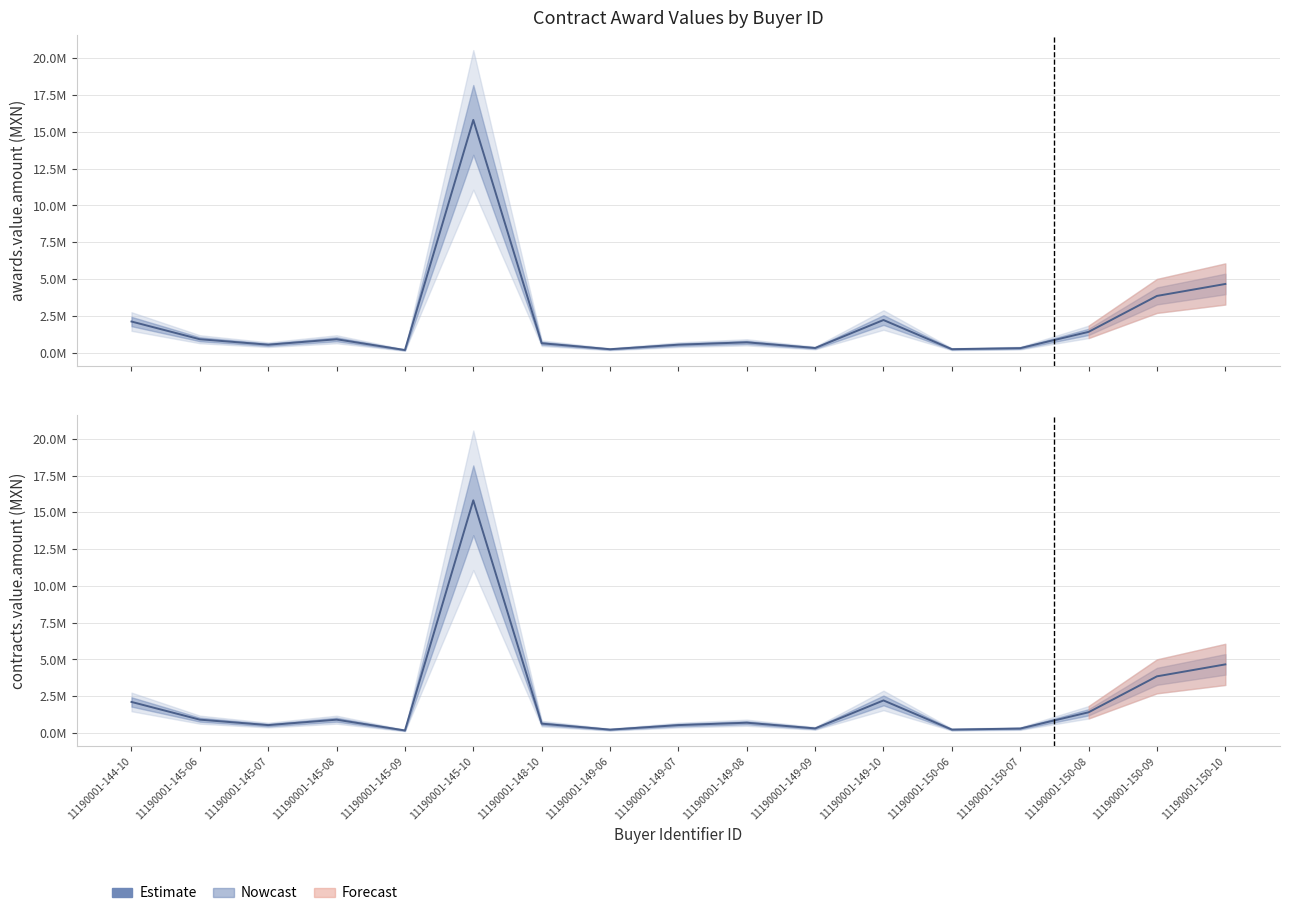

How many values exceed 698530?

8